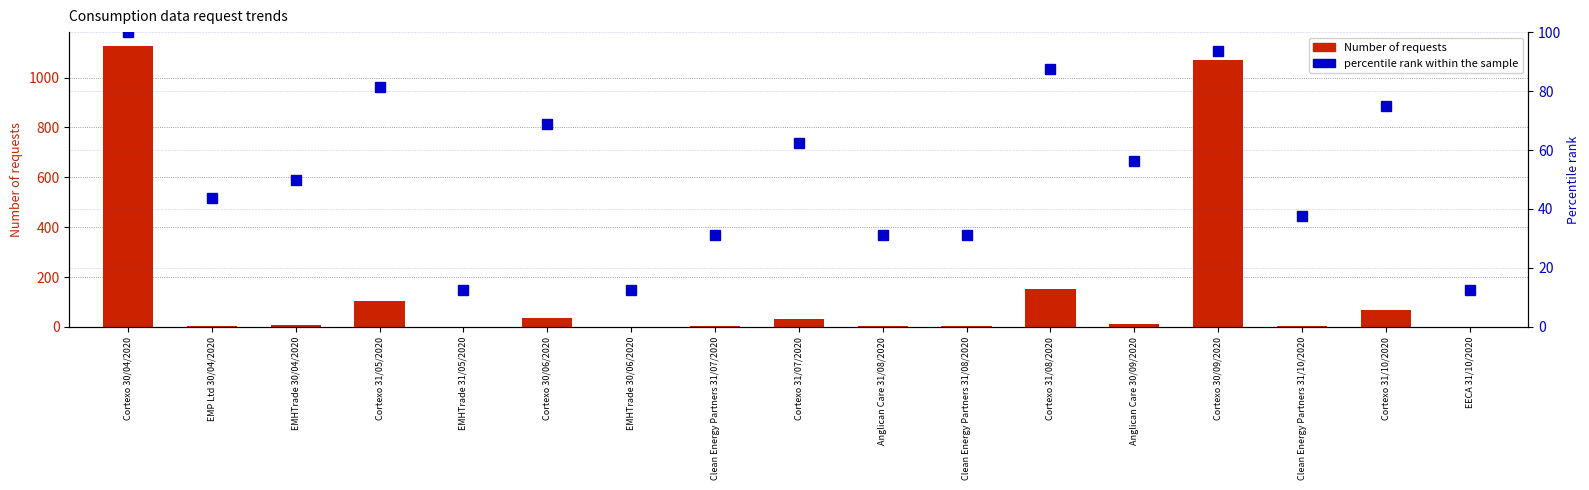

Rank the series by their average value, from lowest to highest.

percentile rank within the sample, Number of requests